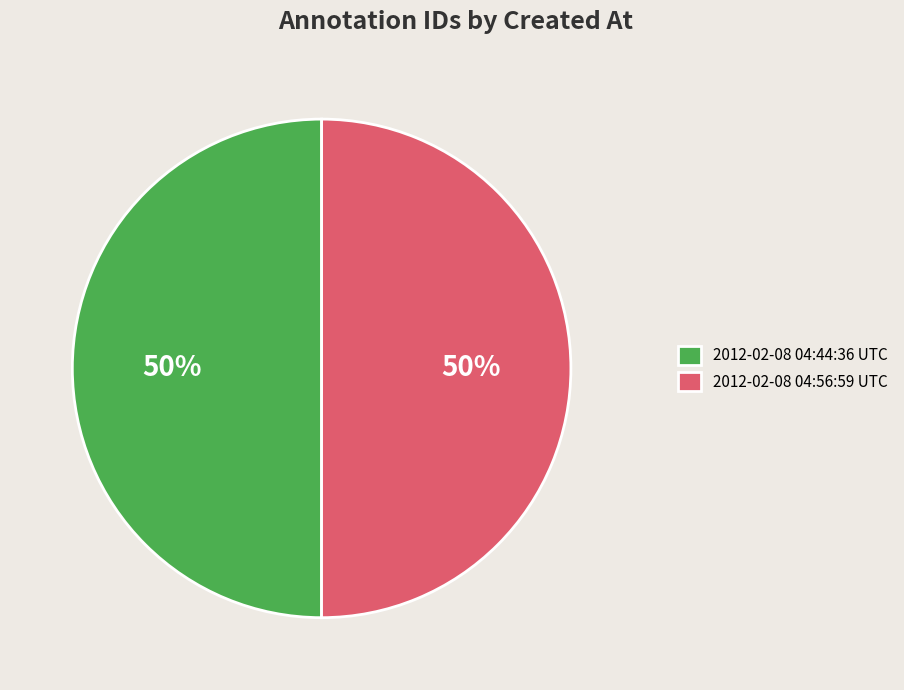

Approximately how many times larger is the value at 2012-02-08 04:56:59 UTC compared to 2012-02-08 04:44:36 UTC?

1.0